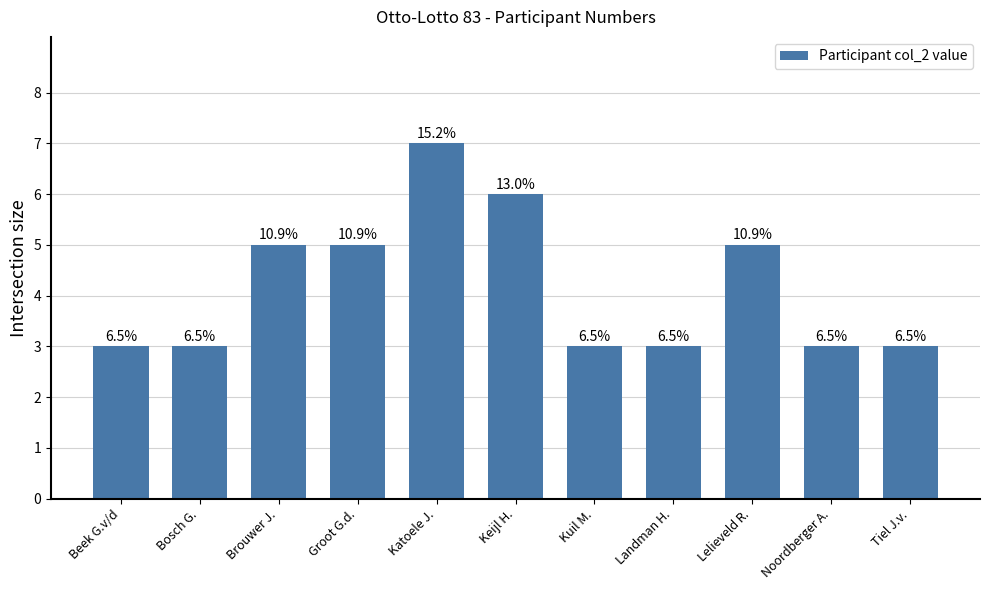

How many bars are there in total?

11